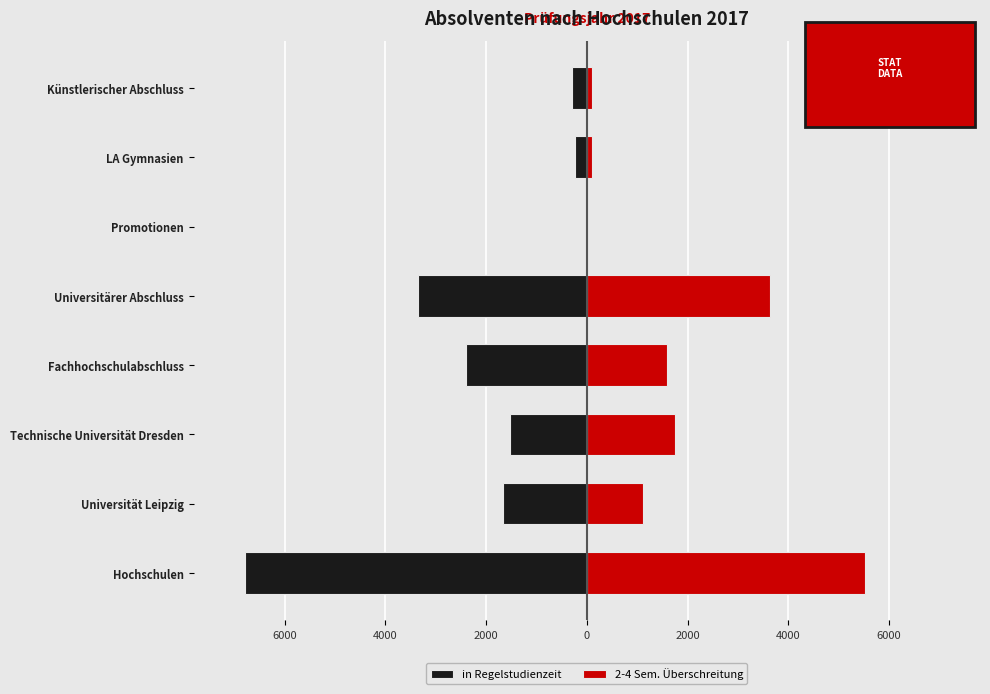

How many data points does each series have?

8